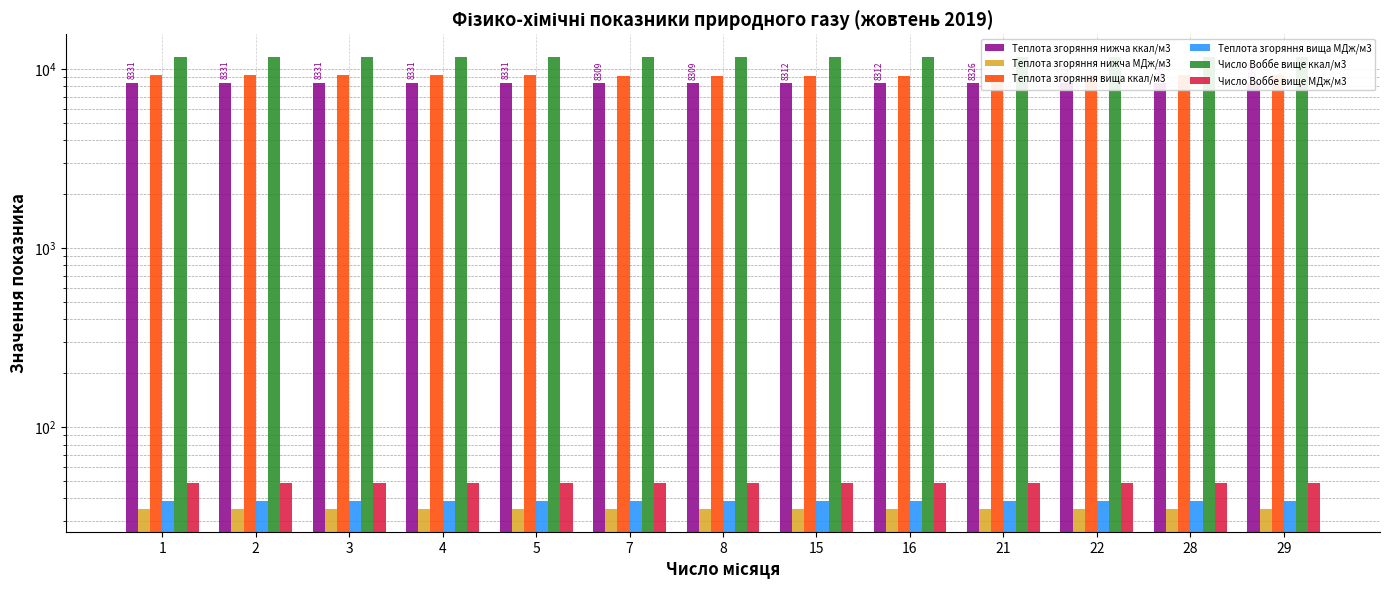

What is the highest value of the Теплота згоряння нижча МДж/м3 series?

34.9